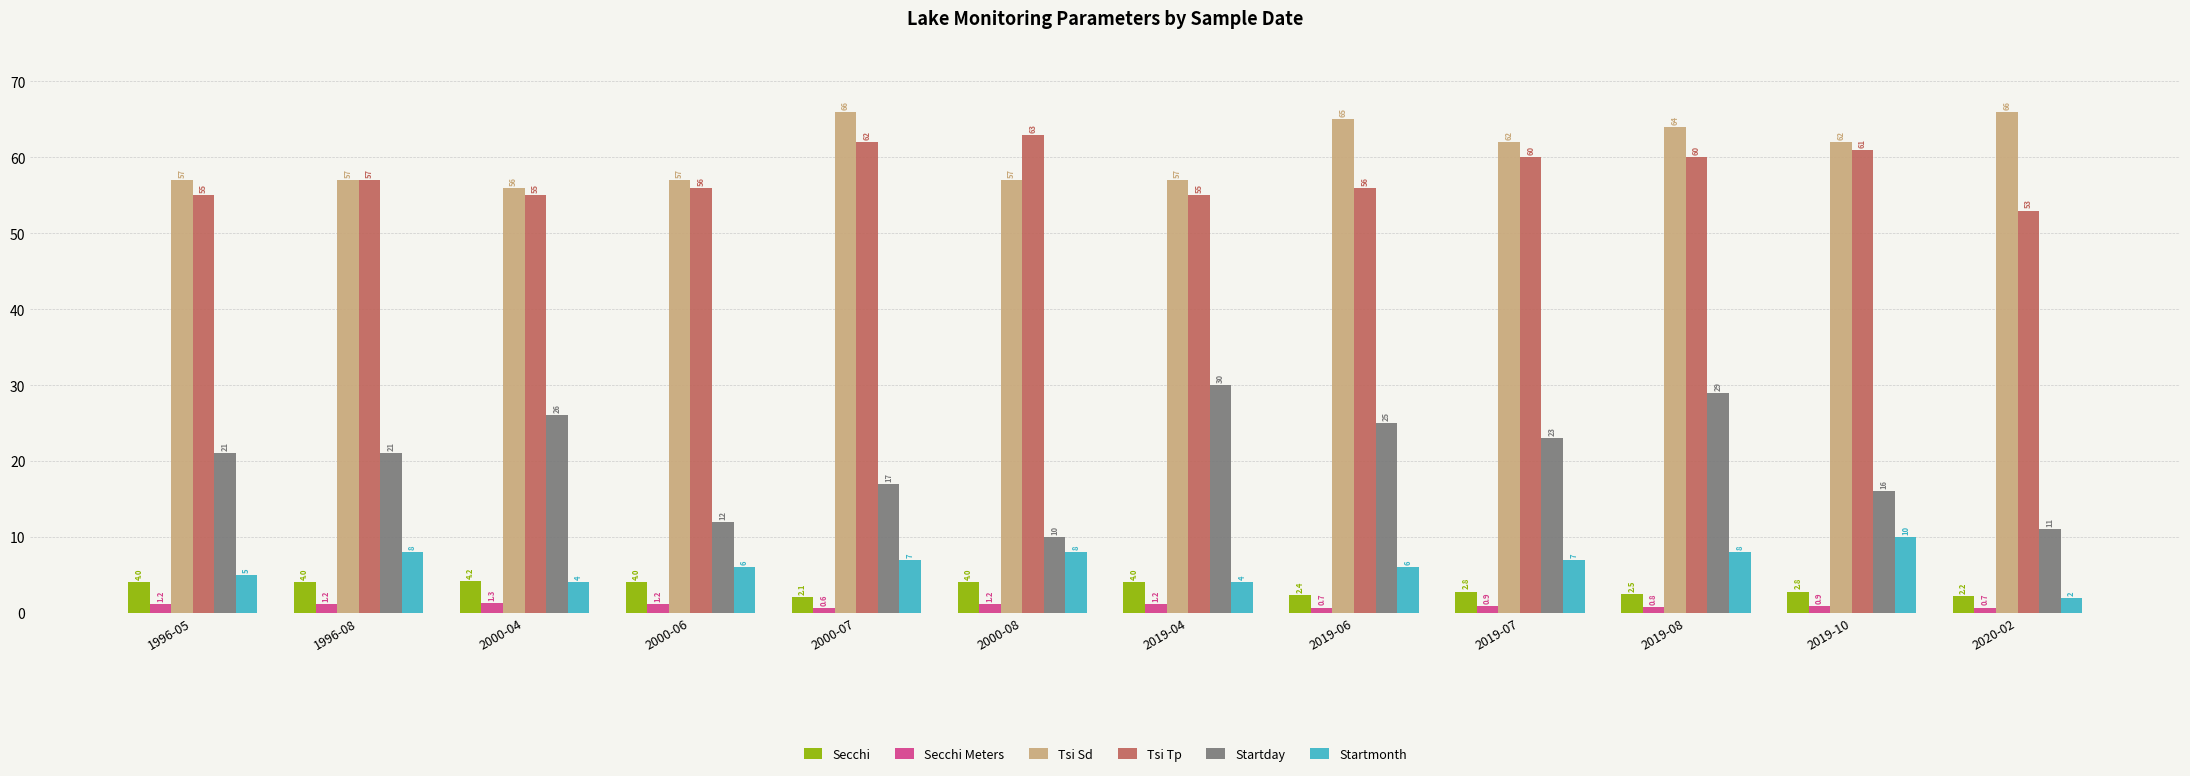

At which category is the sum across all series the highest?

2019-08